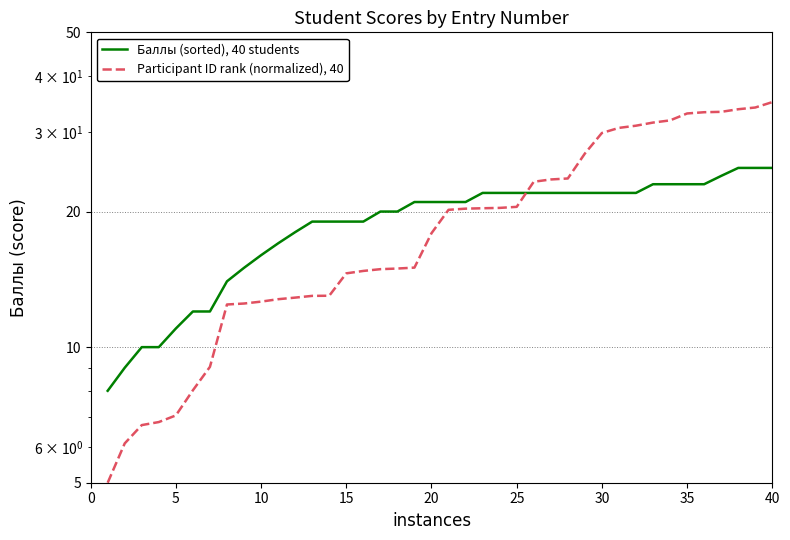

What is the average value of the Баллы (sorted), 40 students series?

19.1